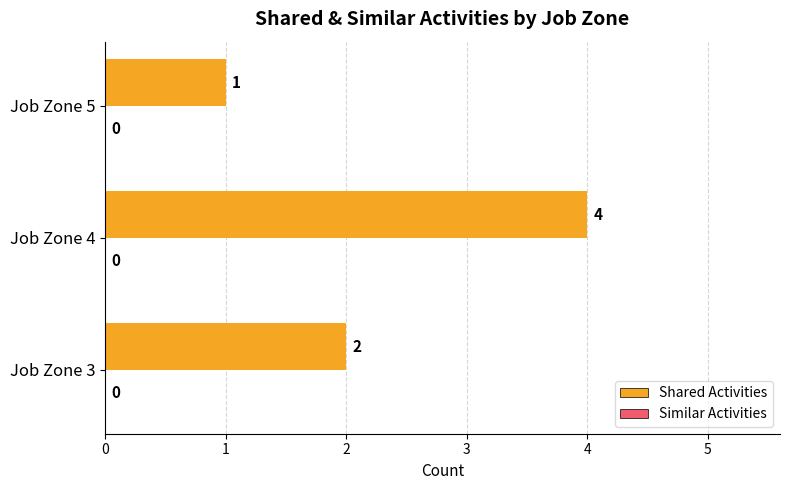

List the labels in order of value, largest first.

Job Zone 4, Job Zone 3, Job Zone 5